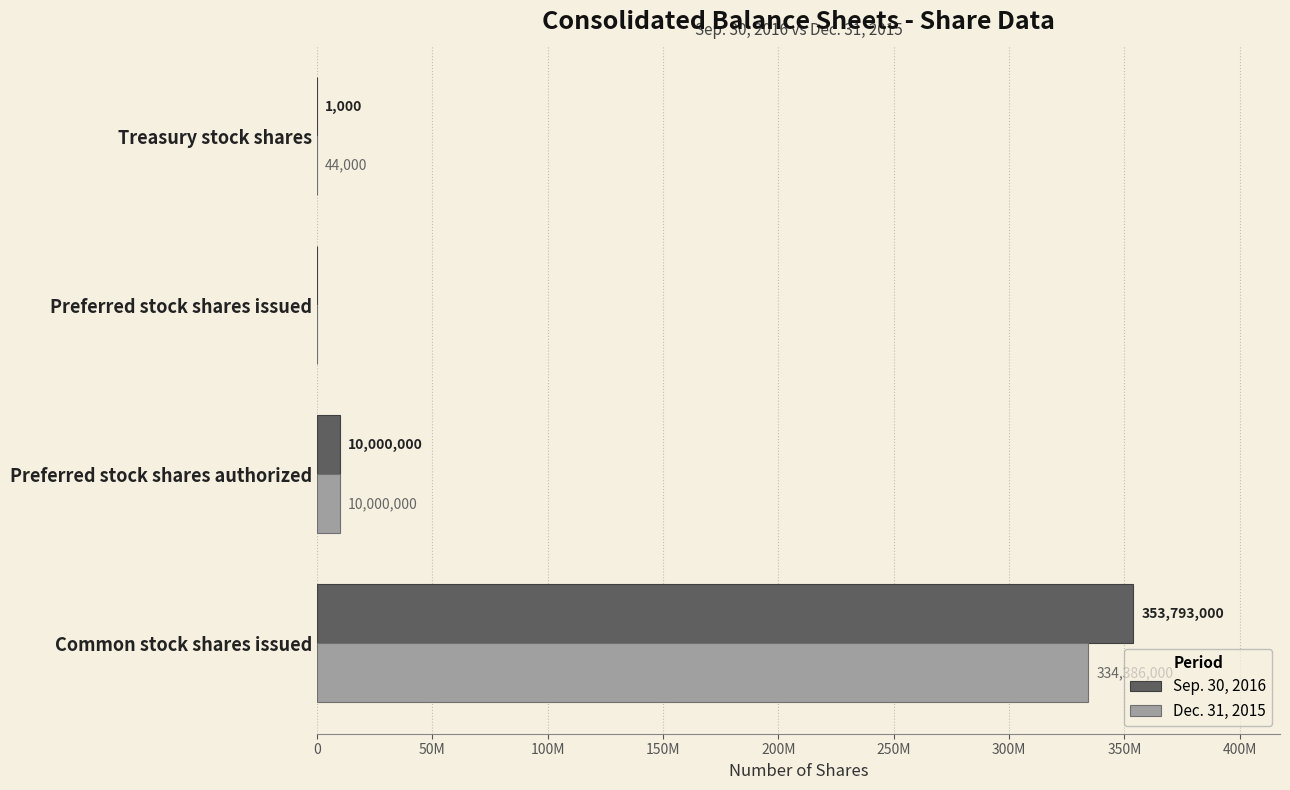

At how many categories does at least one series exceed 326099129?

1